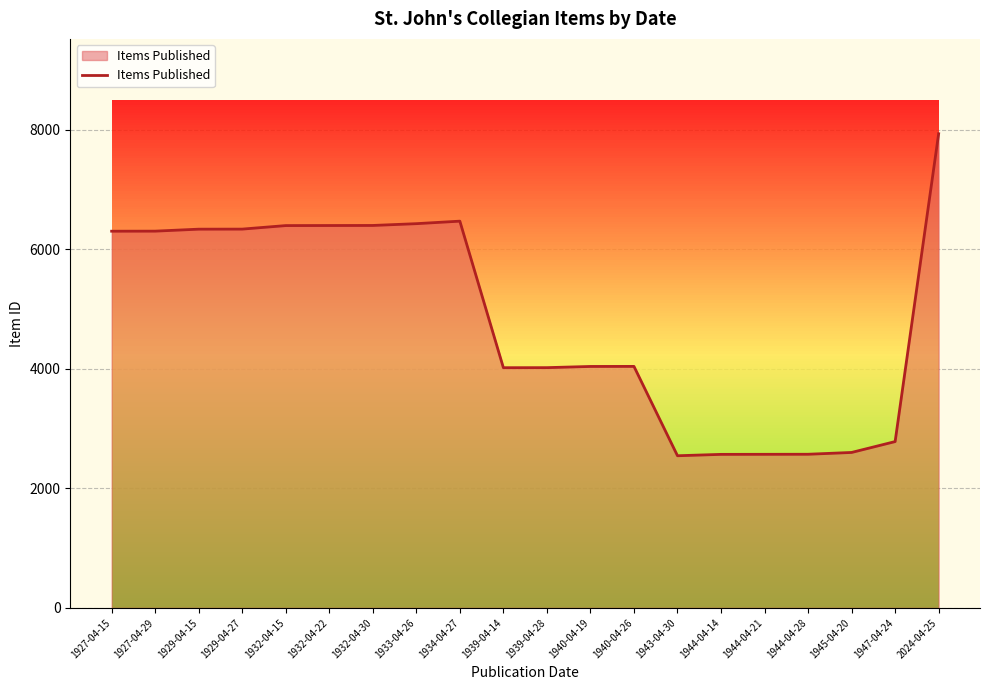

List the labels in order of value, largest first.

2024-04-25, 1934-04-27, 1933-04-26, 1932-04-30, 1932-04-22, 1932-04-15, 1929-04-27, 1929-04-15, 1927-04-29, 1927-04-15, 1940-04-26, 1940-04-19, 1939-04-28, 1939-04-14, 1947-04-24, 1945-04-20, 1944-04-28, 1944-04-21, 1944-04-14, 1943-04-30